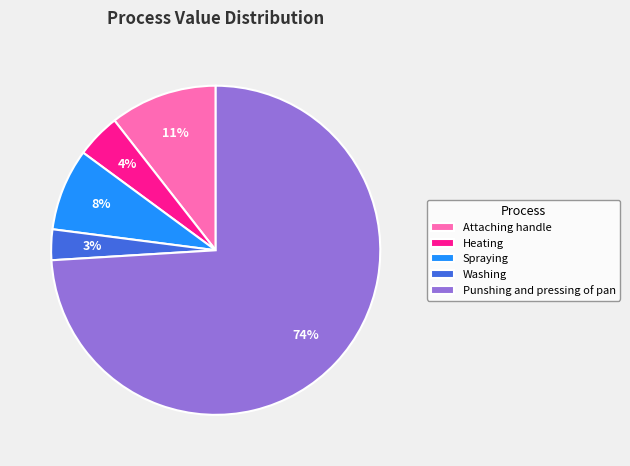

Rank the categories by value from highest to lowest.

Punshing and pressing of pan, Attaching handle, Spraying, Heating, Washing